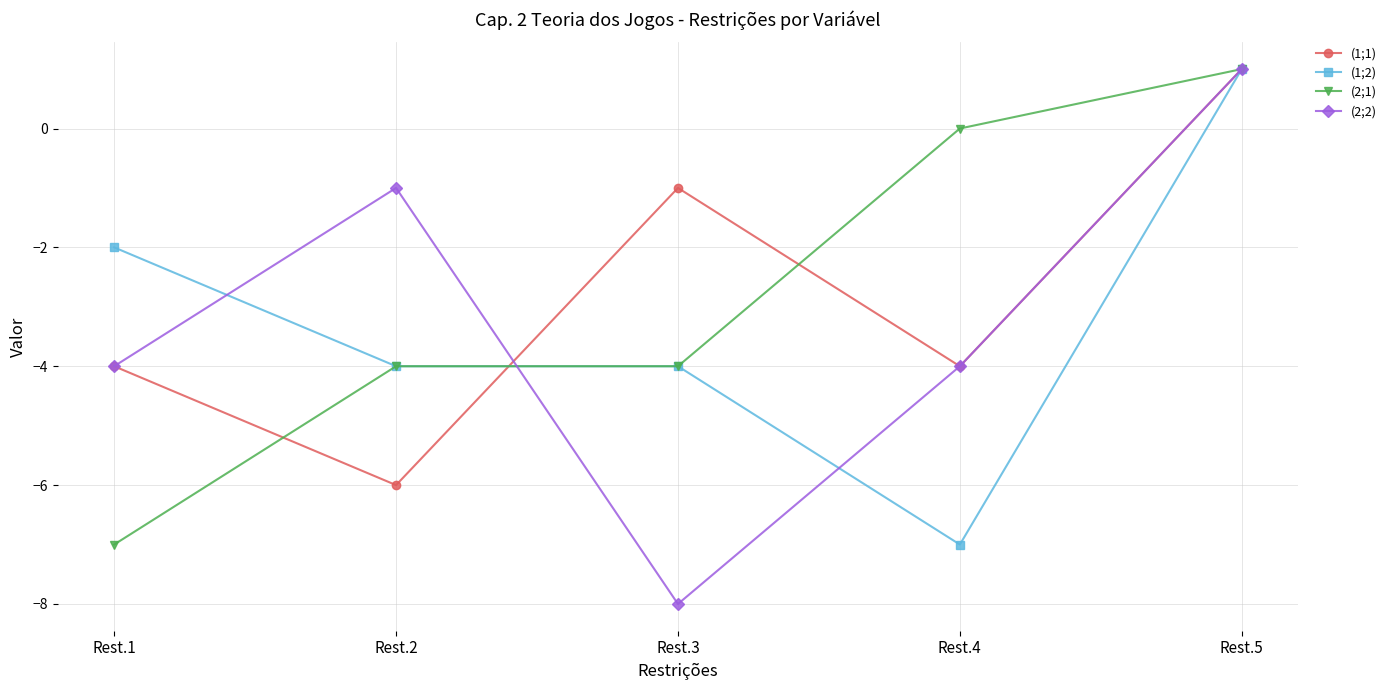

What is the greatest value displayed?

1